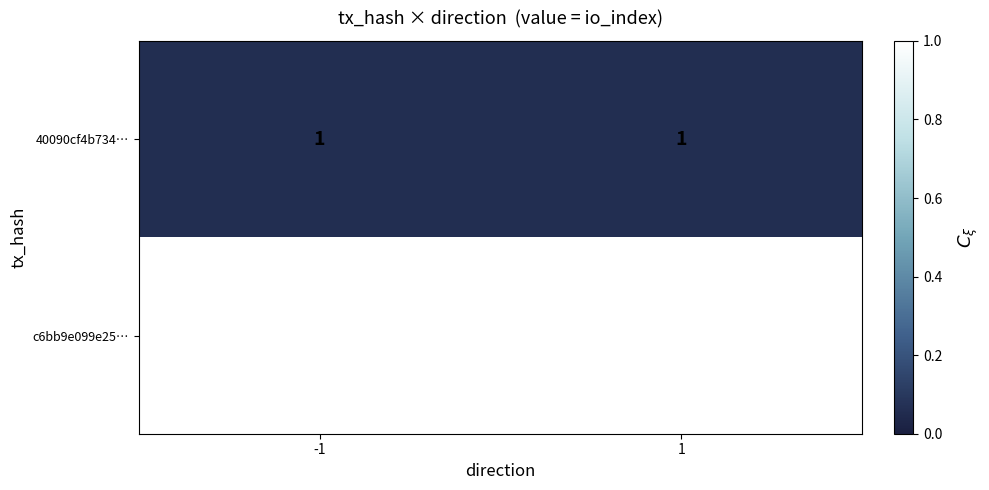

Is the value of c6bb9e099e25… at -1 greater than the value of 40090cf4b734… at -1?

Yes